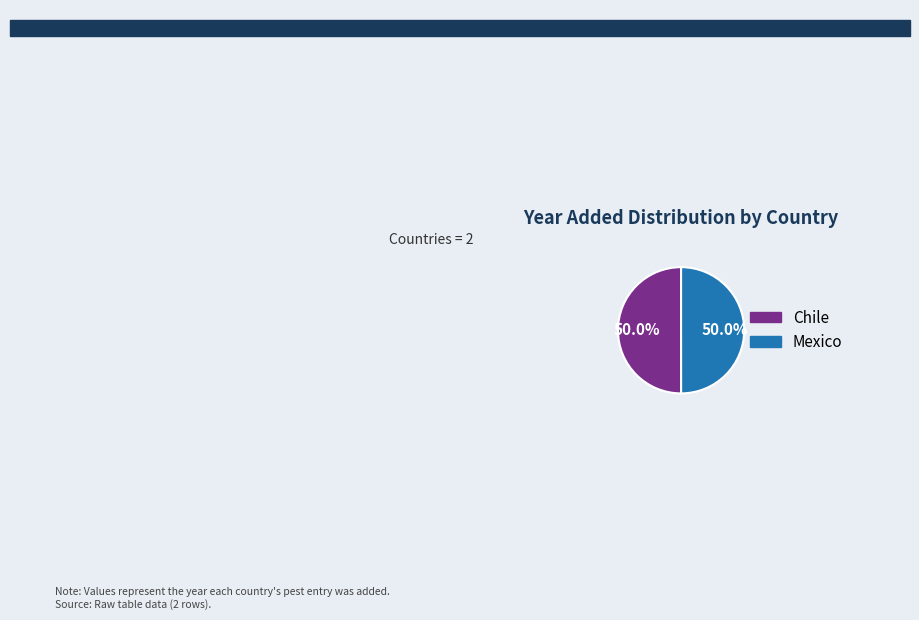

To the nearest percent, what portion does Chile represent?

50%